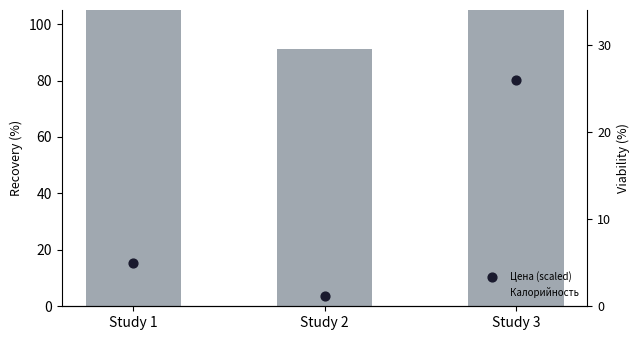

At how many categories does at least one series exceed 126?

1